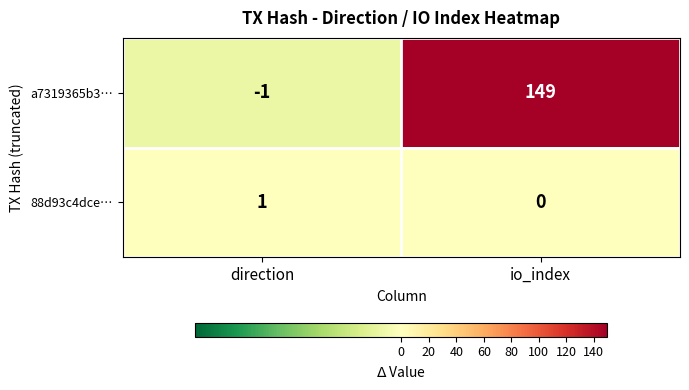

How many series are shown in this chart?

2